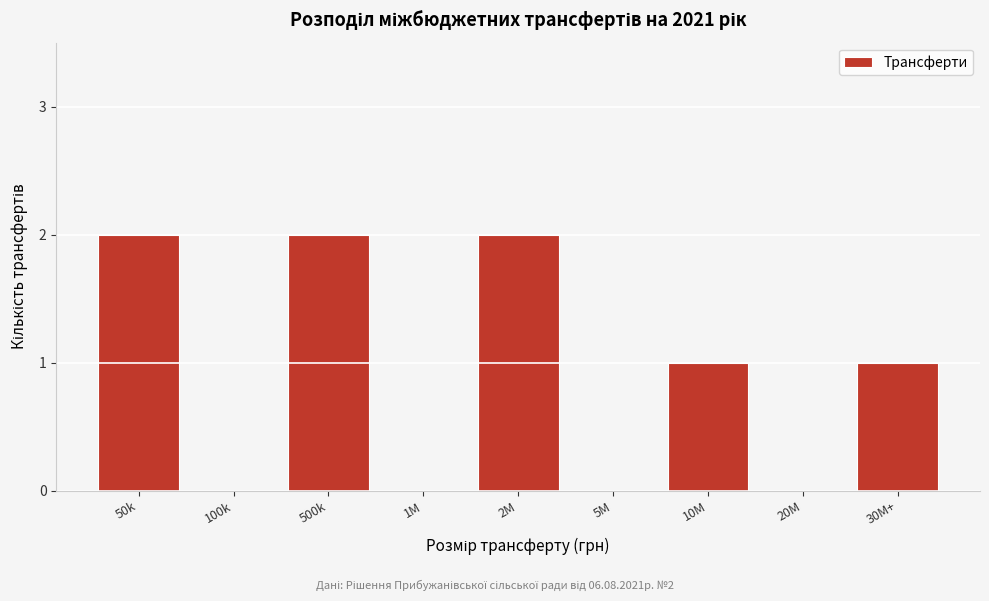

Reading left to right, extract all data points from this chart.

50k=2	100k=0	500k=2	1M=0	2M=2	5M=0	10M=1	20M=0	30M+=1